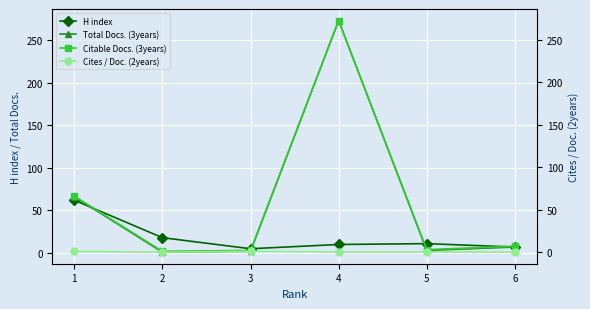

At how many categories does at least one series exceed 156?

1